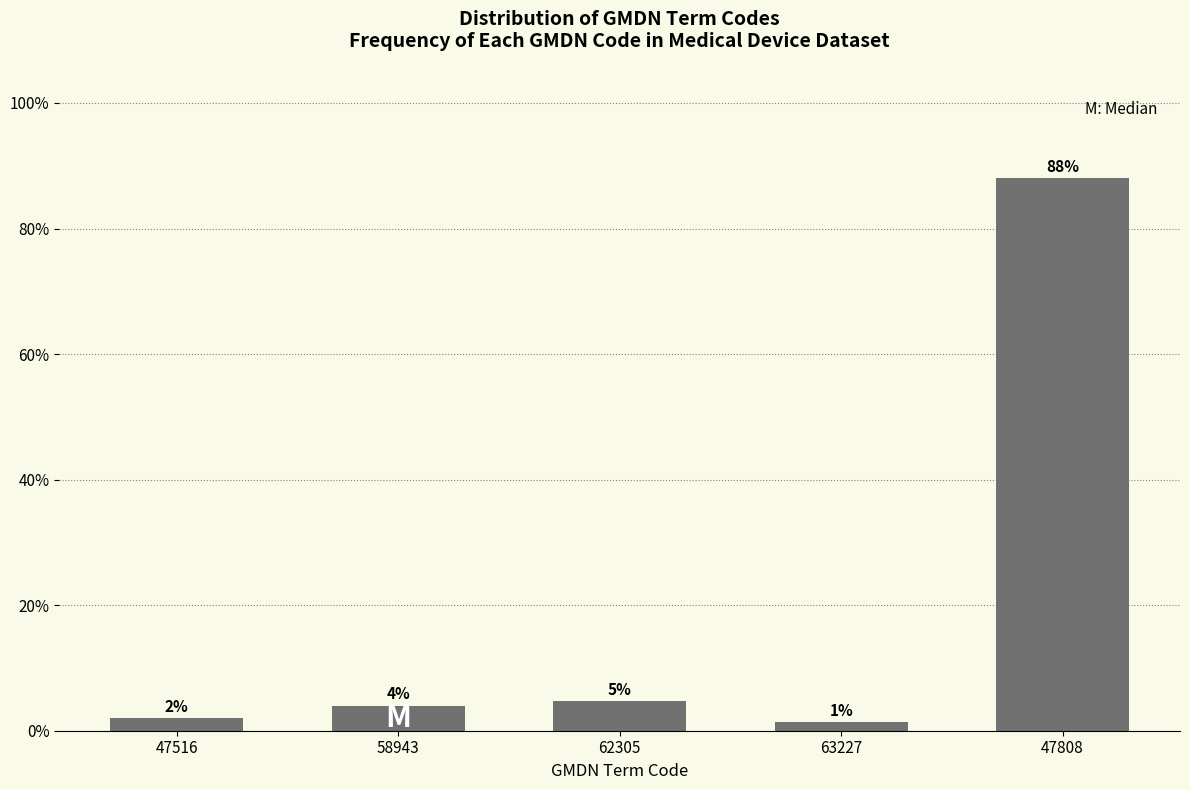

What is the label of the 2nd bar from the left?

58943